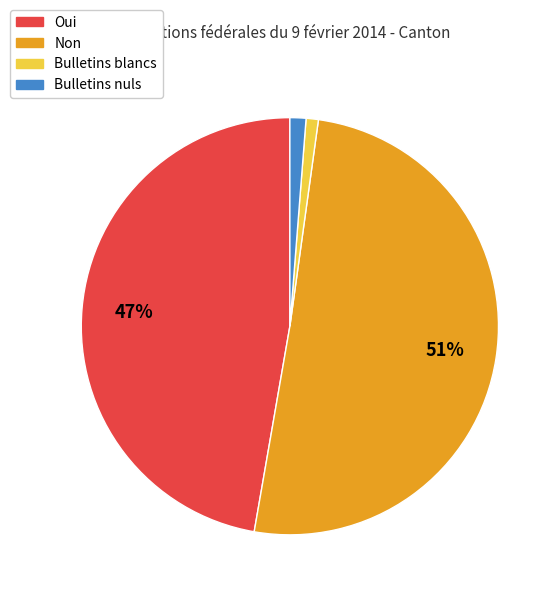

What is the largest slice in the pie chart?

Non